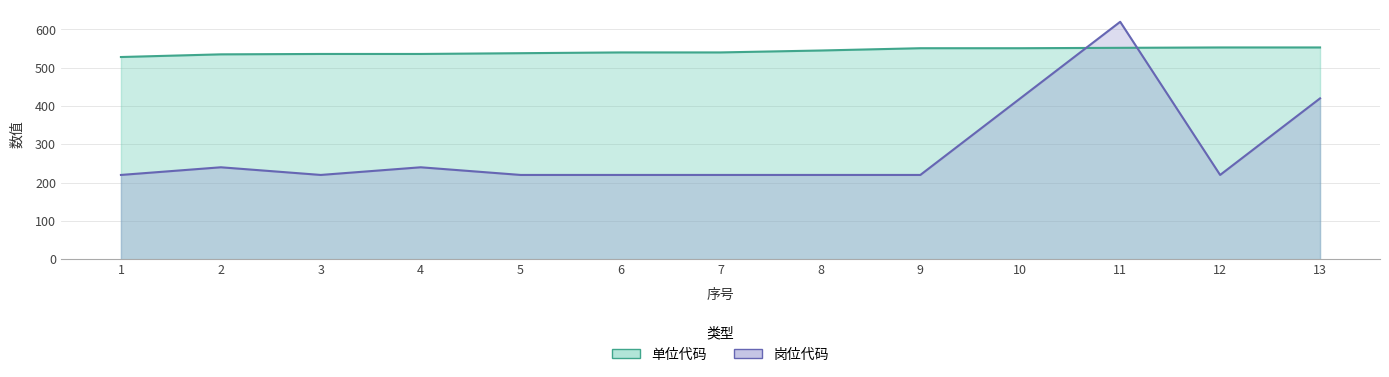

Rank the categories by 单位代码 value from lowest to highest.

1, 2, 3, 4, 5, 6, 7, 8, 9, 10, 11, 12, 13